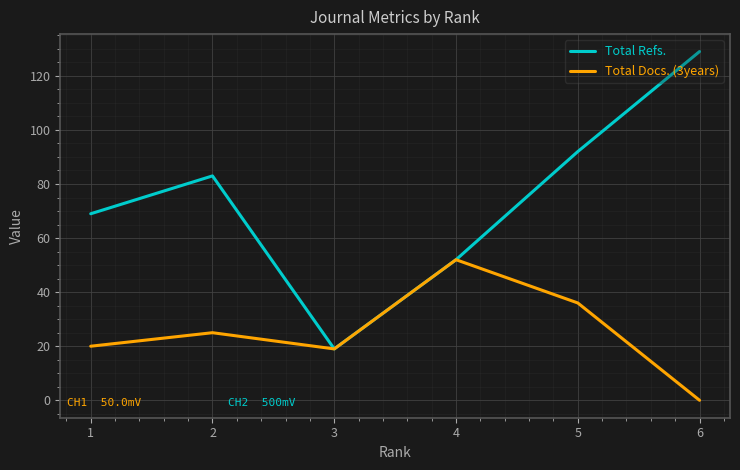

List the labels in order of Total Refs. value, largest first.

6, 5, 2, 1, 4, 3